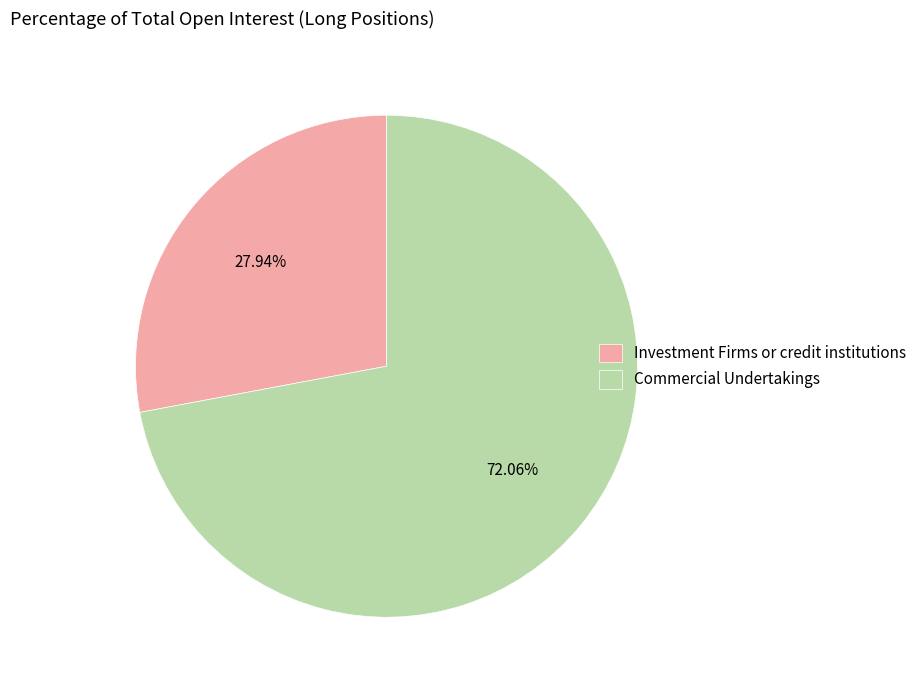

Combined, do Commercial Undertakings and Investment Firms or credit institutions account for over 50%?

Yes